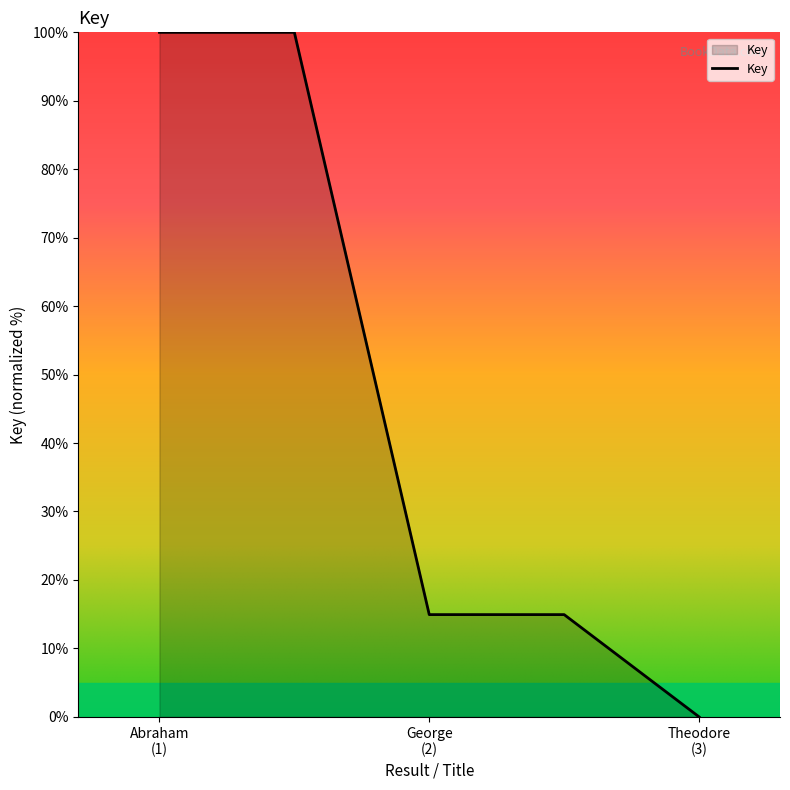

What is the difference between the maximum and minimum values?

100.0